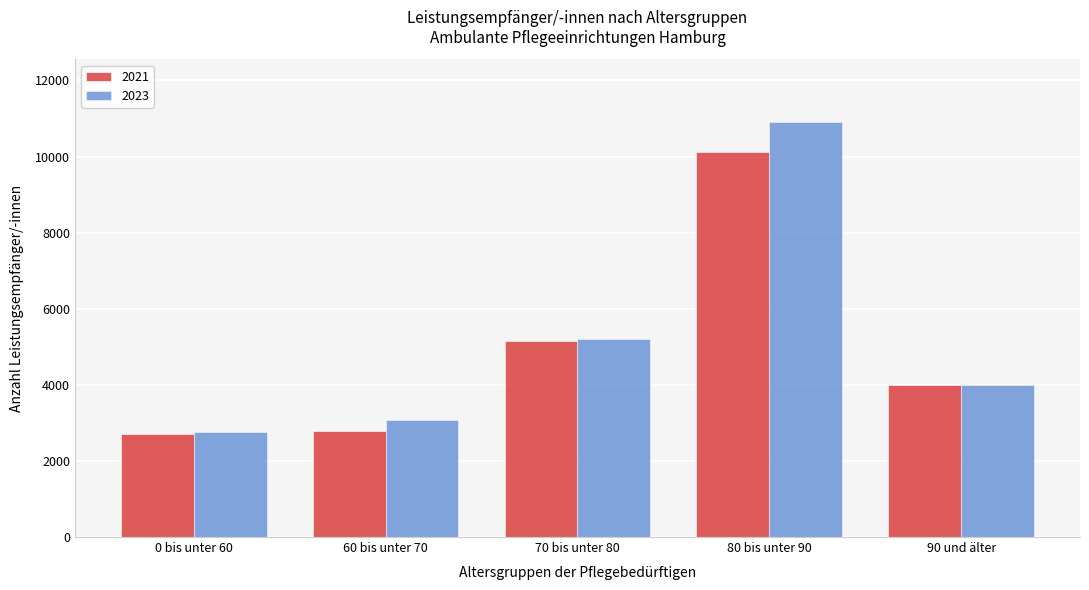

Reading left to right, list all the values displayed in this chart.

2021: 2705	2788	5143	10119	4000
2023: 2770	3070	5196	10919	3992